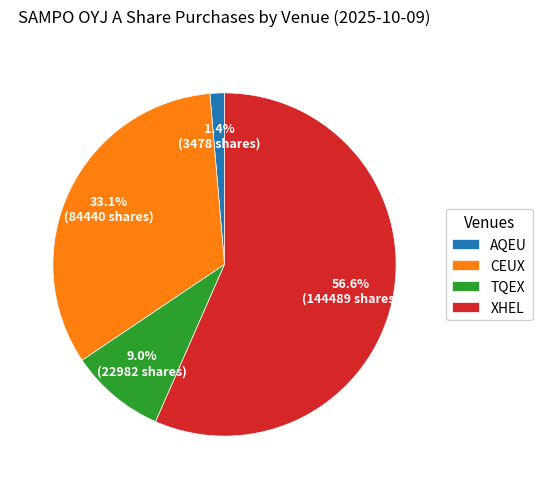

What portion of the pie excludes TQEX?

91.0%